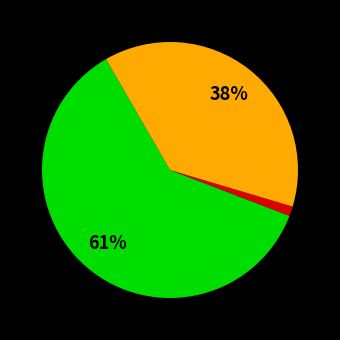

Is there a majority slice in this chart?

Yes